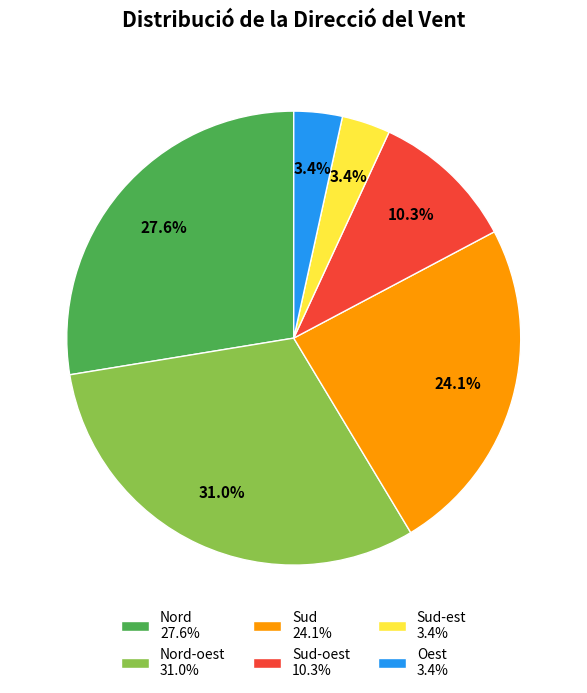

To the nearest percent, what is the average slice percentage?

17%